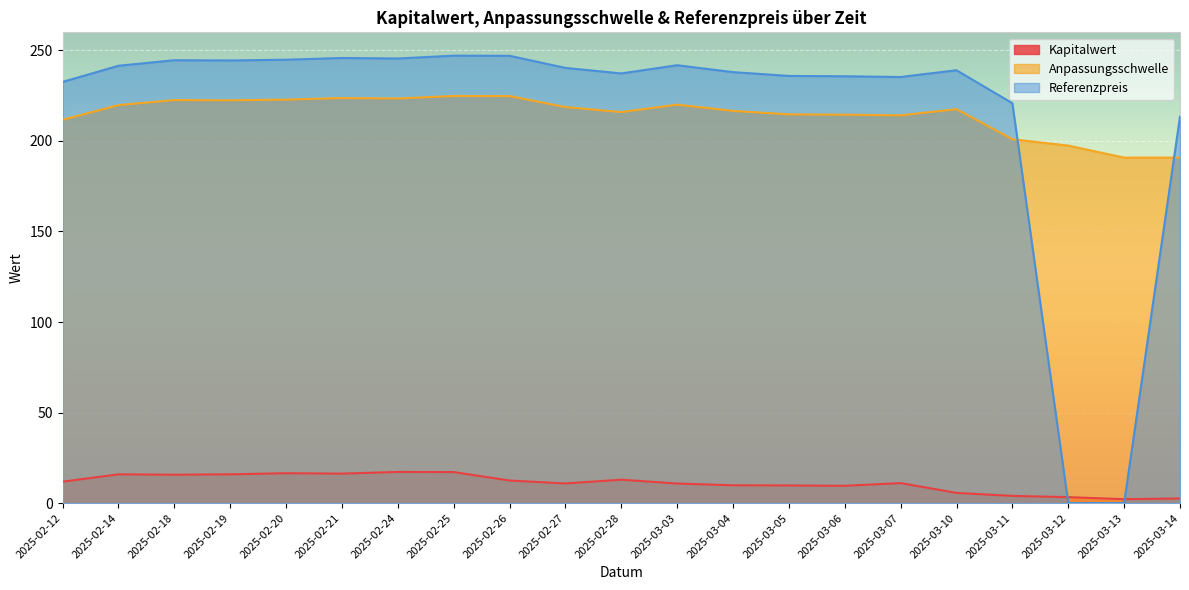

How many times do Referenzpreis and Kapitalwert cross each other?

2